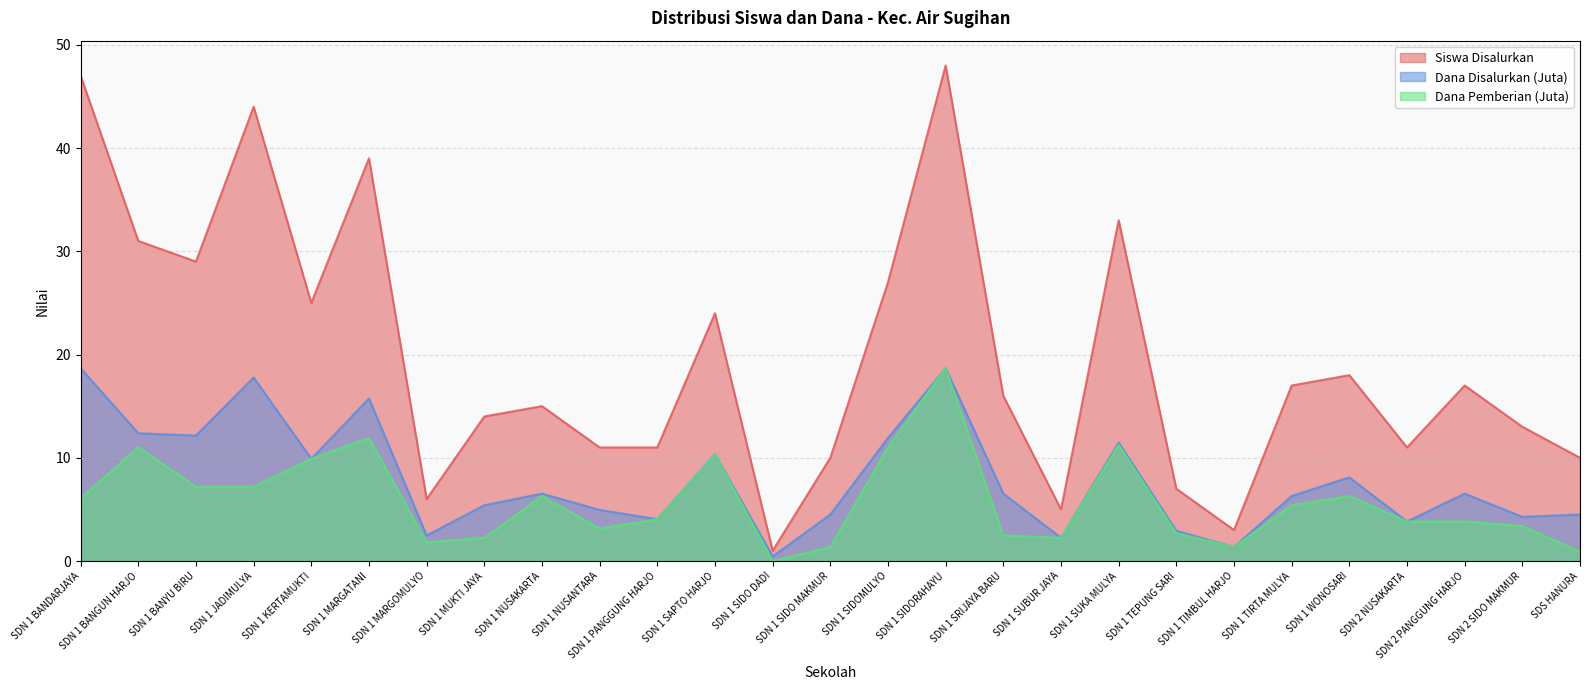

Where does the Dana Pemberian (Juta) series first go above 4?

SDN 1 BANDARJAYA